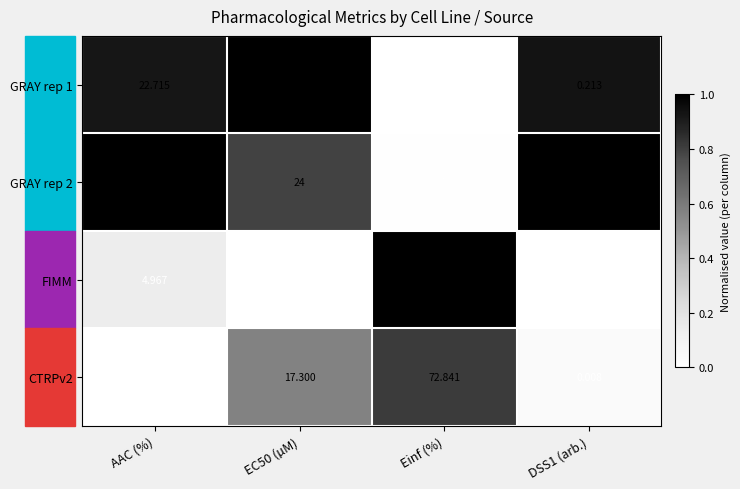

At AAC (%), list the series in order from smallest to largest.

CTRPv2, FIMM, GRAY rep 1, GRAY rep 2